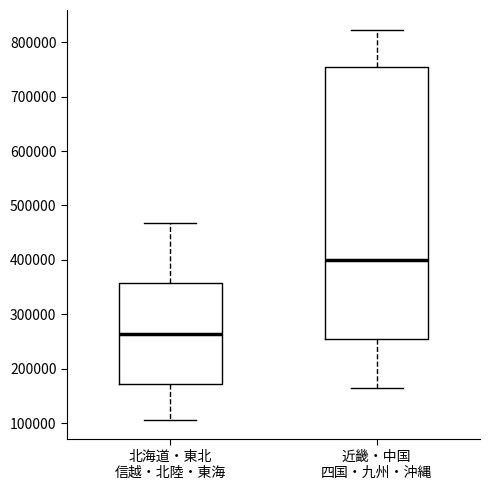

Reading left to right, transcribe this box plot: for each box, give where its median line is, the range the box spans, and where its two whiskers end, as read against the y-axis. The values are not printed on the chart, so give them approximately, as read against the axis.

北海道・東北 信越・北陸・東海: median 260000, box 170000 to 360000, whiskers 110000 to 470000
近畿・中国 四国・九州・沖縄: median 400000, box 260000 to 760000, whiskers 160000 to 820000